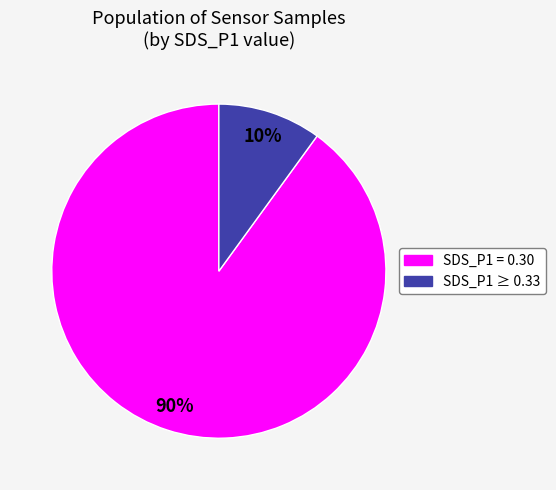

To the nearest percent, what is the average slice percentage?

50%